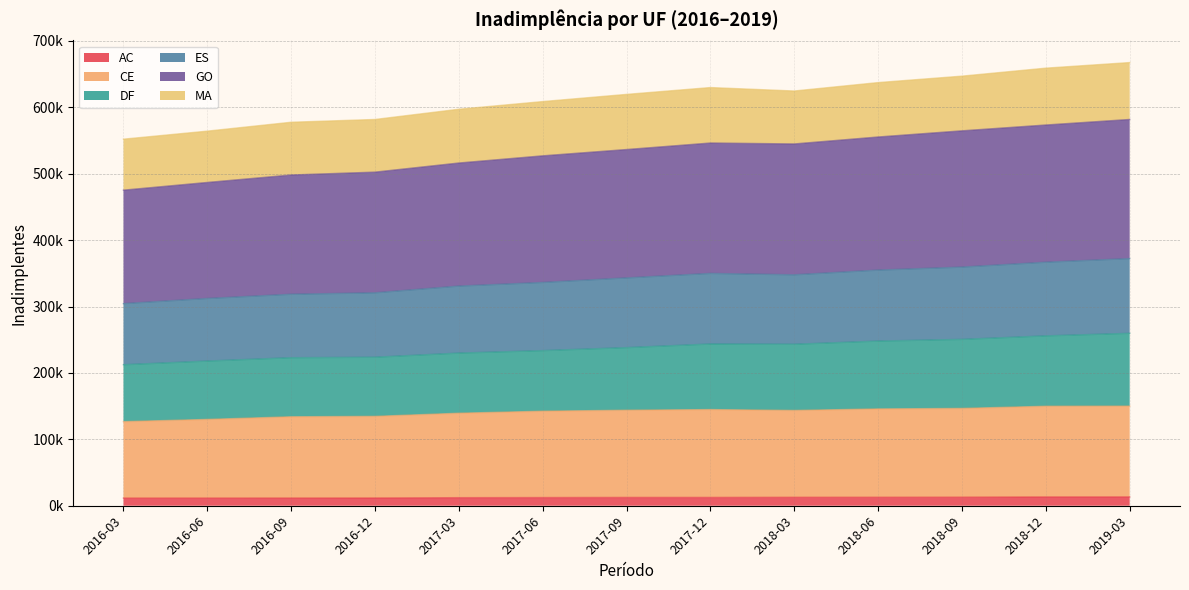

What is the sum of all AC values?

160743